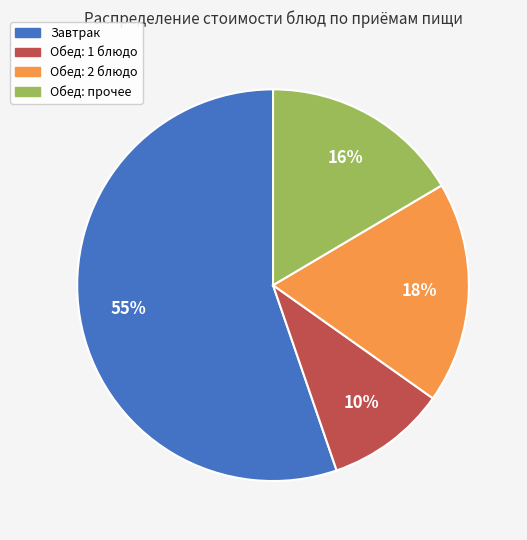

Does any single category account for the majority?

Yes